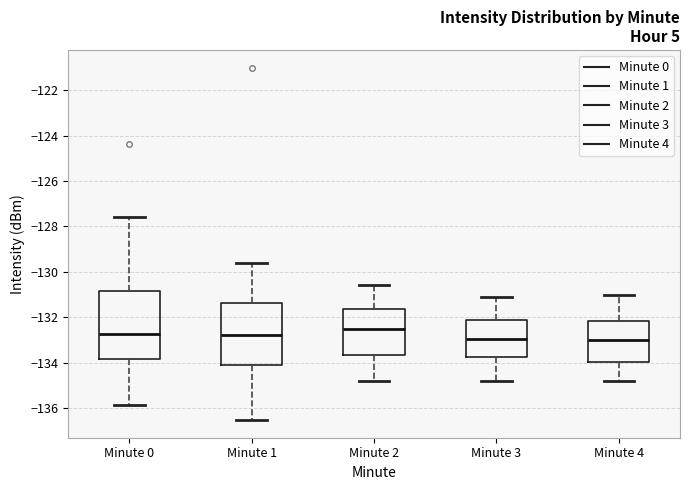

Reading left to right, read every box against the y-axis: the position of its median line, the range the box covers, and the ends of its whiskers. The values are not printed on the chart, so give them approximately, as read against the axis.

Minute 0: median -132.8, box -133.8 to -130.8, whiskers -135.8 to -127.6
Minute 1: median -132.8, box -134.0 to -131.4, whiskers -136.6 to -129.6
Minute 2: median -132.4, box -133.6 to -131.6, whiskers -134.8 to -130.6
Minute 3: median -133.0, box -133.8 to -132.2, whiskers -134.8 to -131.0
Minute 4: median -133.0, box -134.0 to -132.2, whiskers -134.8 to -131.0